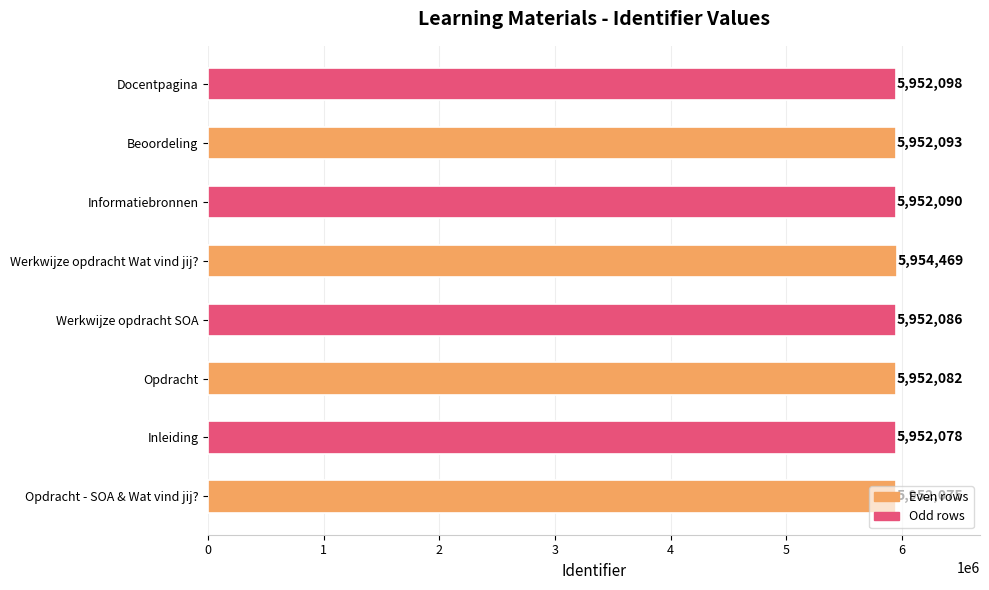

What is the change in value from Werkwijze opdracht Wat vind jij? to Docentpagina?

-2371